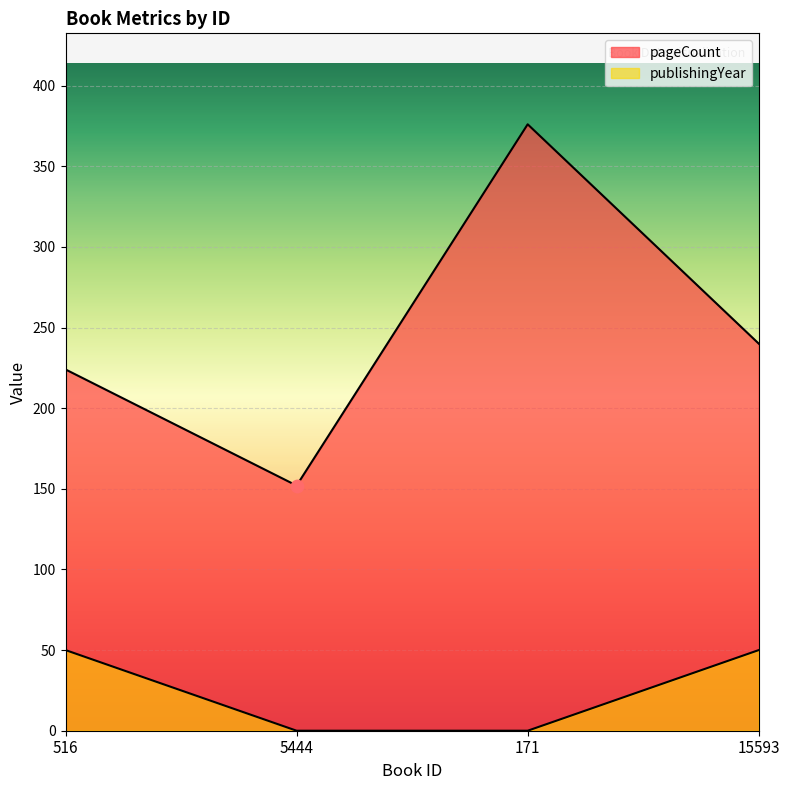

Is the value of publishingYear at 15593 greater than the value of pageCount at 171?

No